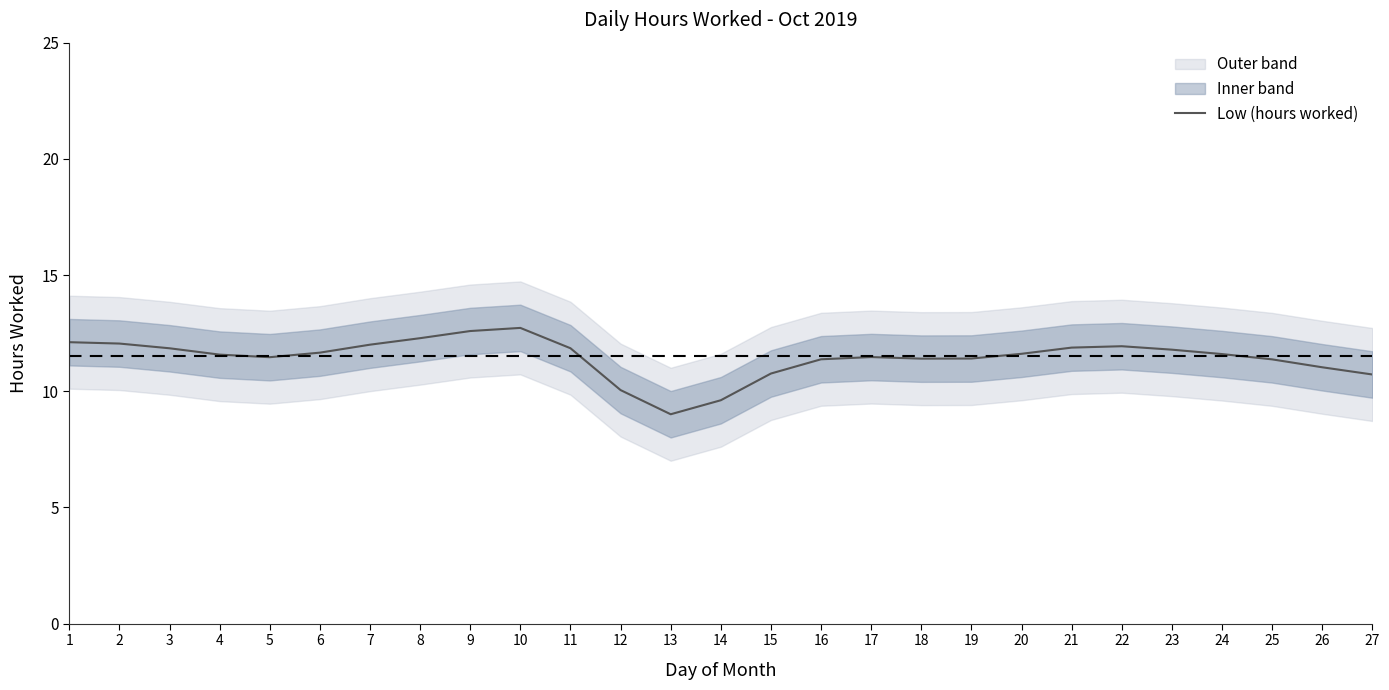

Which has a higher value, 25 or 27?

25